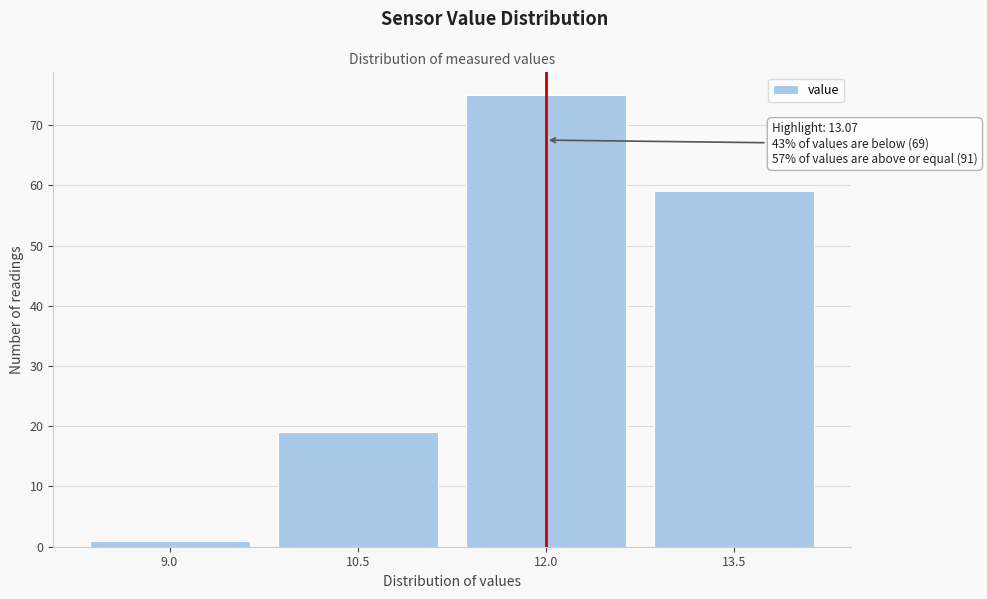

Reading left to right, transcribe all the data shown in this chart.

9.0=1	10.5=19	12.0=75	13.5=59